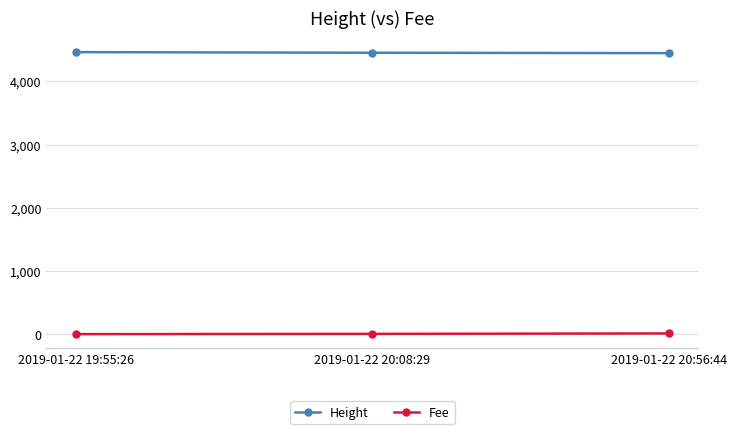

Rank the series at 2019-01-22 20:56:44 from lowest to highest value.

Fee, Height